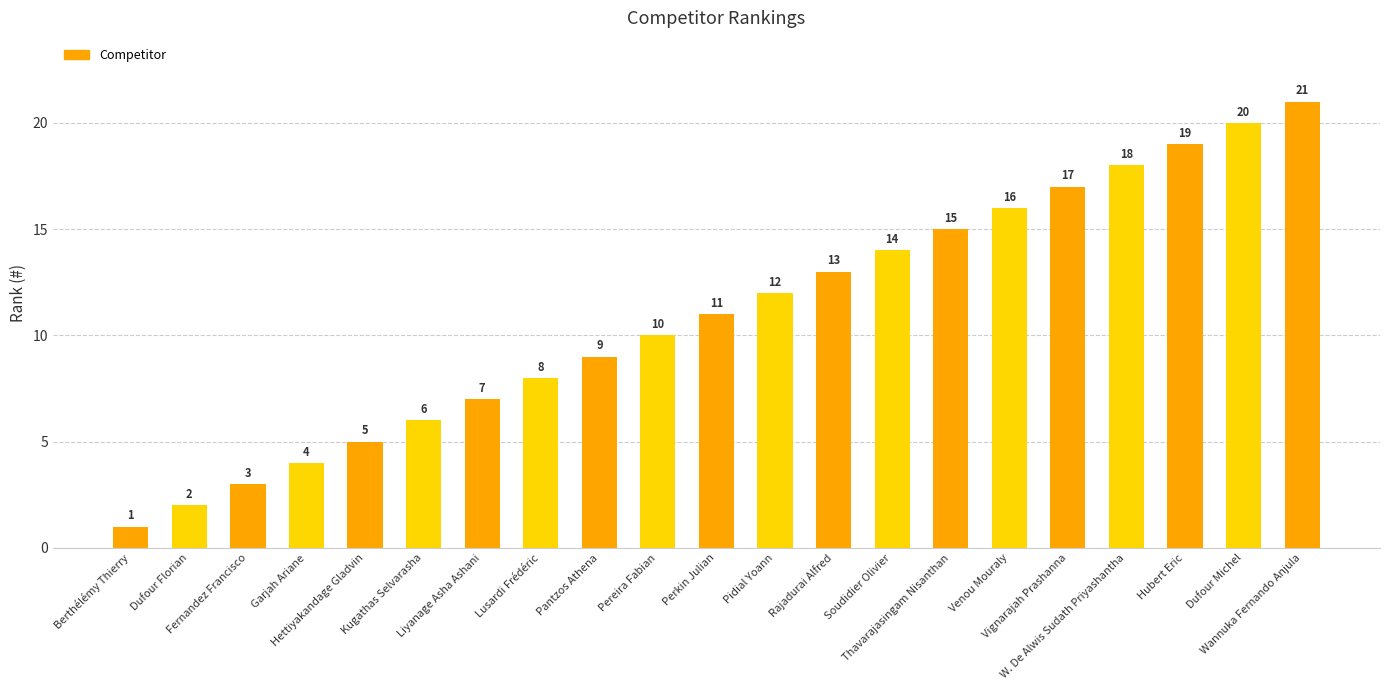

What is the ratio of the value at Vignarajah Prashanna to the value at Pantzos Athena?

1.9